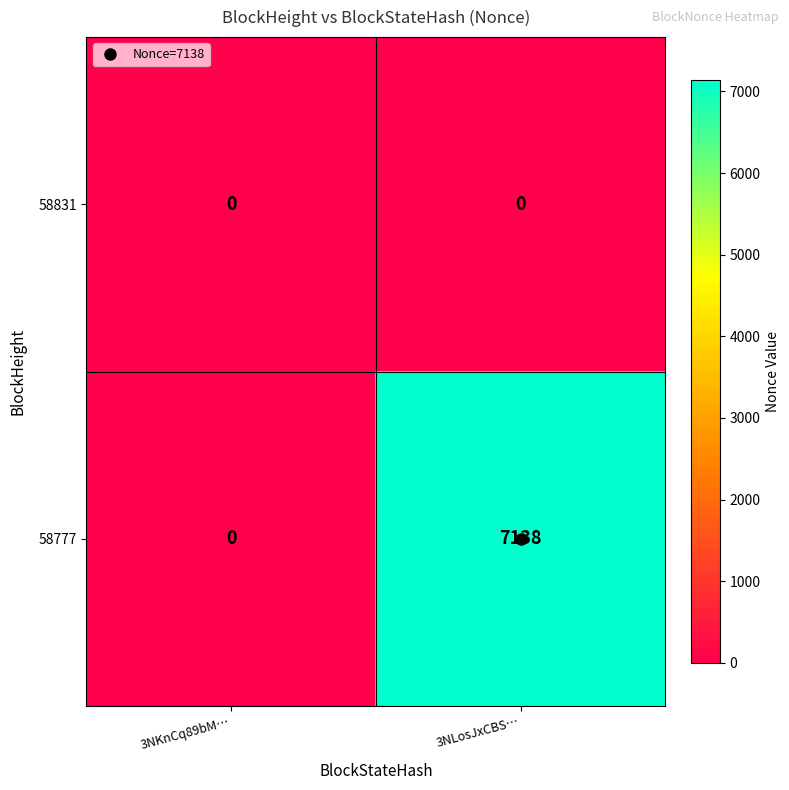

Which category has the highest value across all series?

3NLosJxCBS…